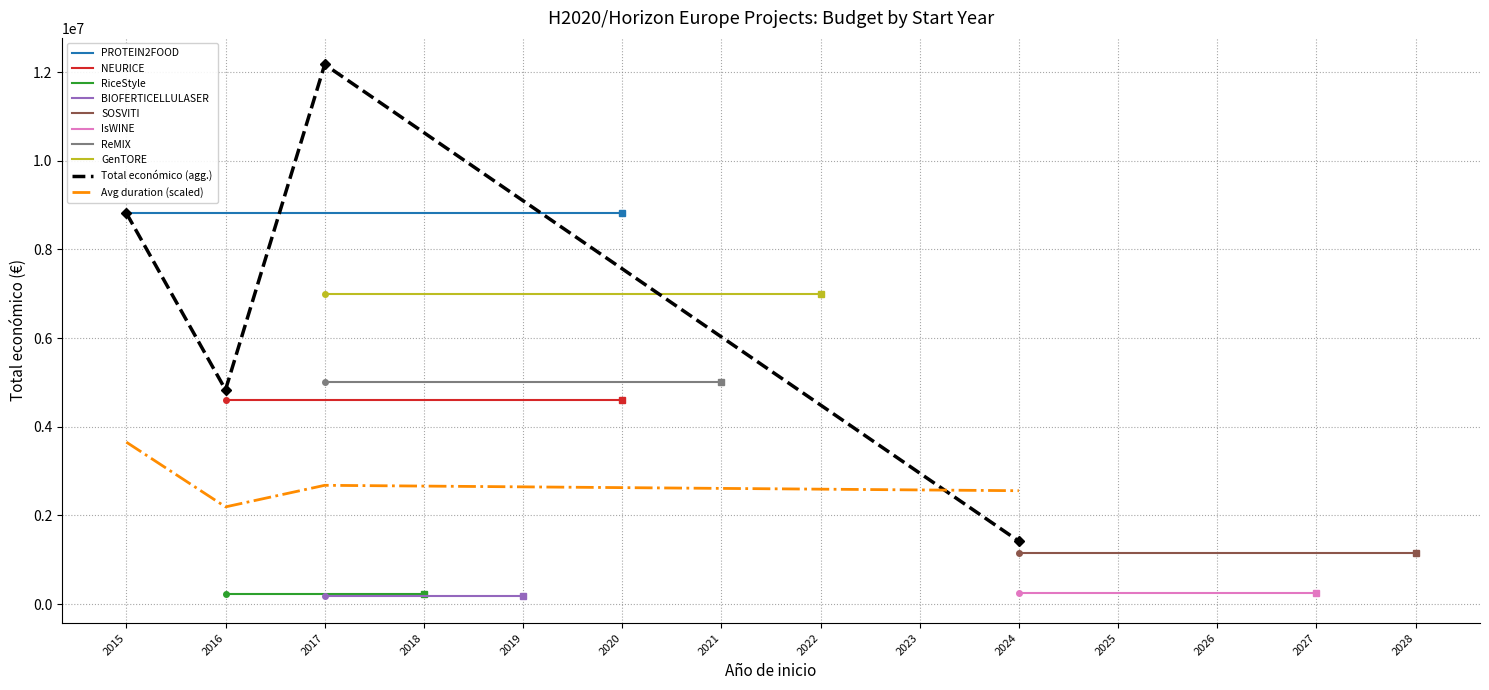

Reading left to right, list all the values displayed in this chart.

8817637	4608975	223120	170121	1159200	257235	5000000	6999999